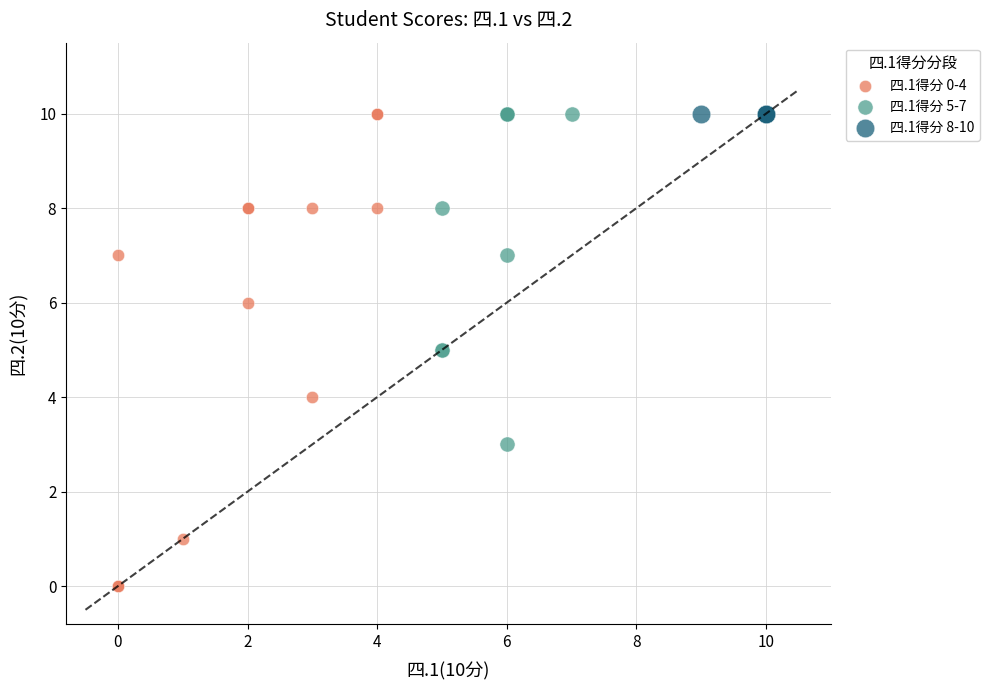

Which series reaches the minimum Y coordinate?

四.1得分 0-4